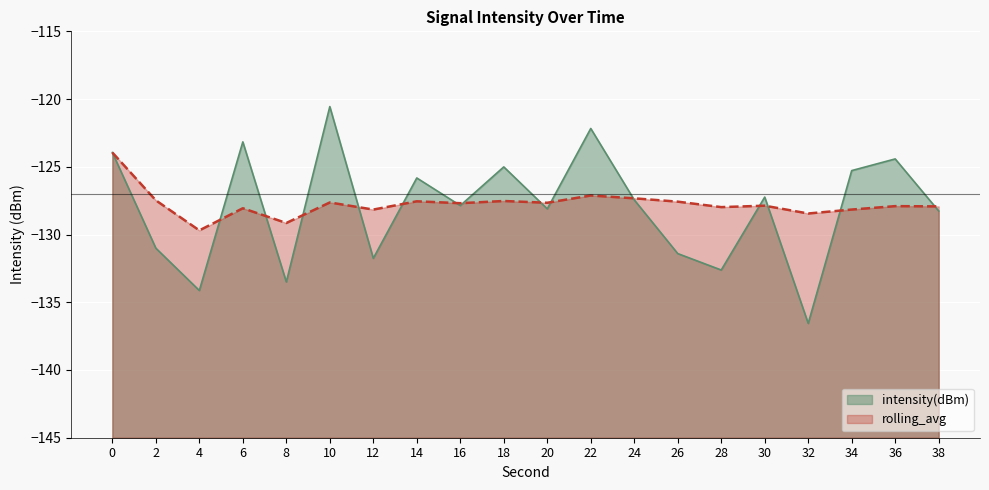

How many intersections are there between rolling_avg and intensity(dBm)?

14